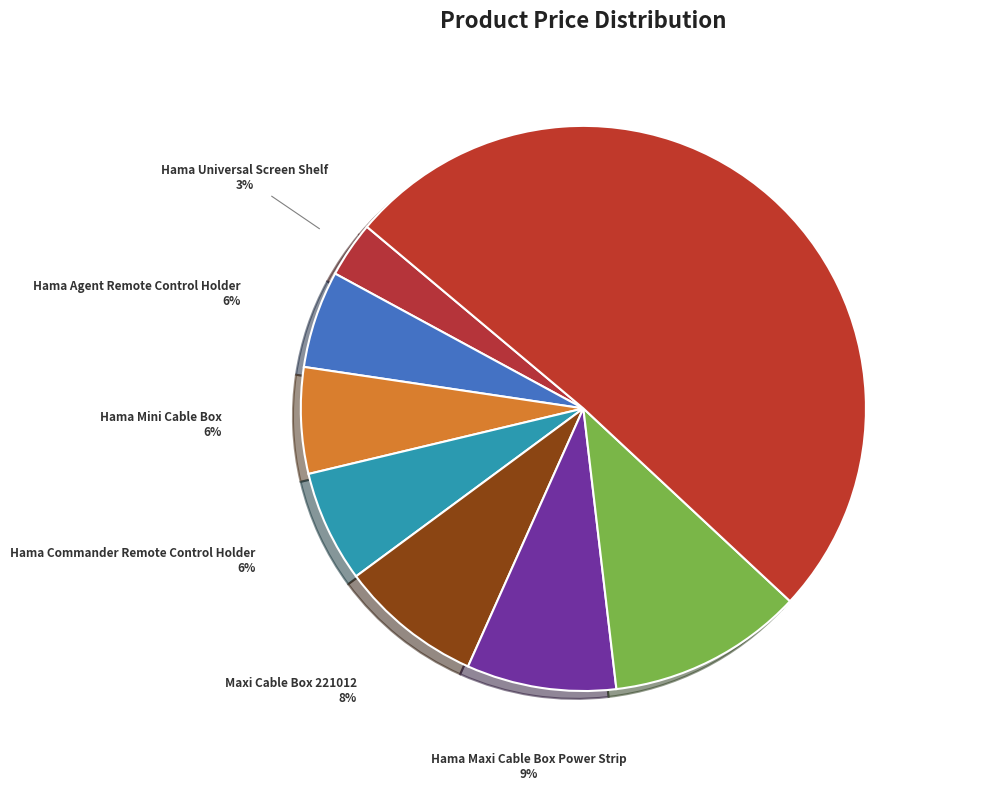

Do ACT Additional feet AC8200 and Logitech TV Mount MeetUp together represent more than half of the pie?

Yes